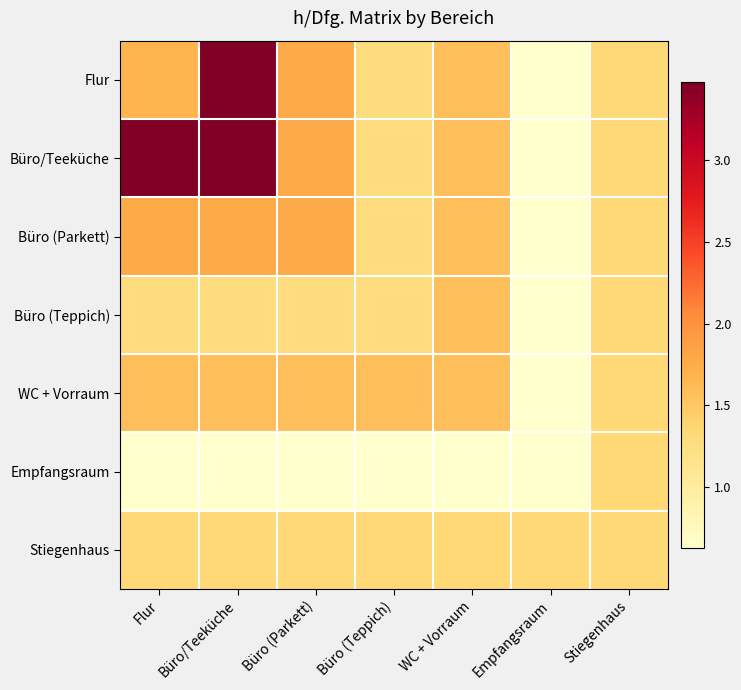

What is the difference between the highest and lowest values at Büro (Teppich)?

1.0